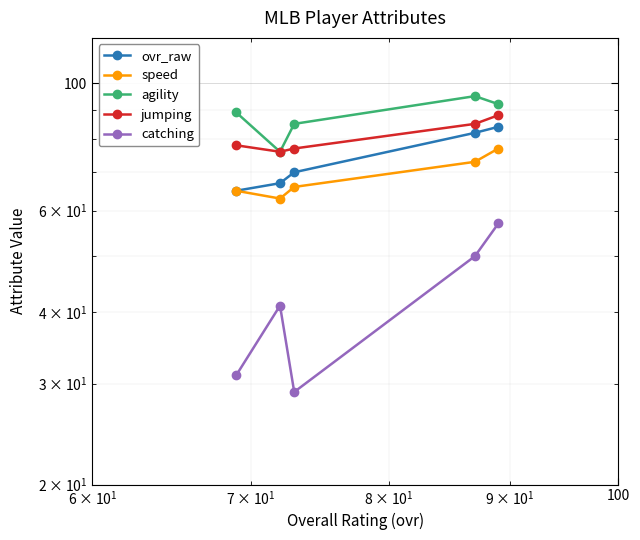

What is the lowest value of the speed series?

63